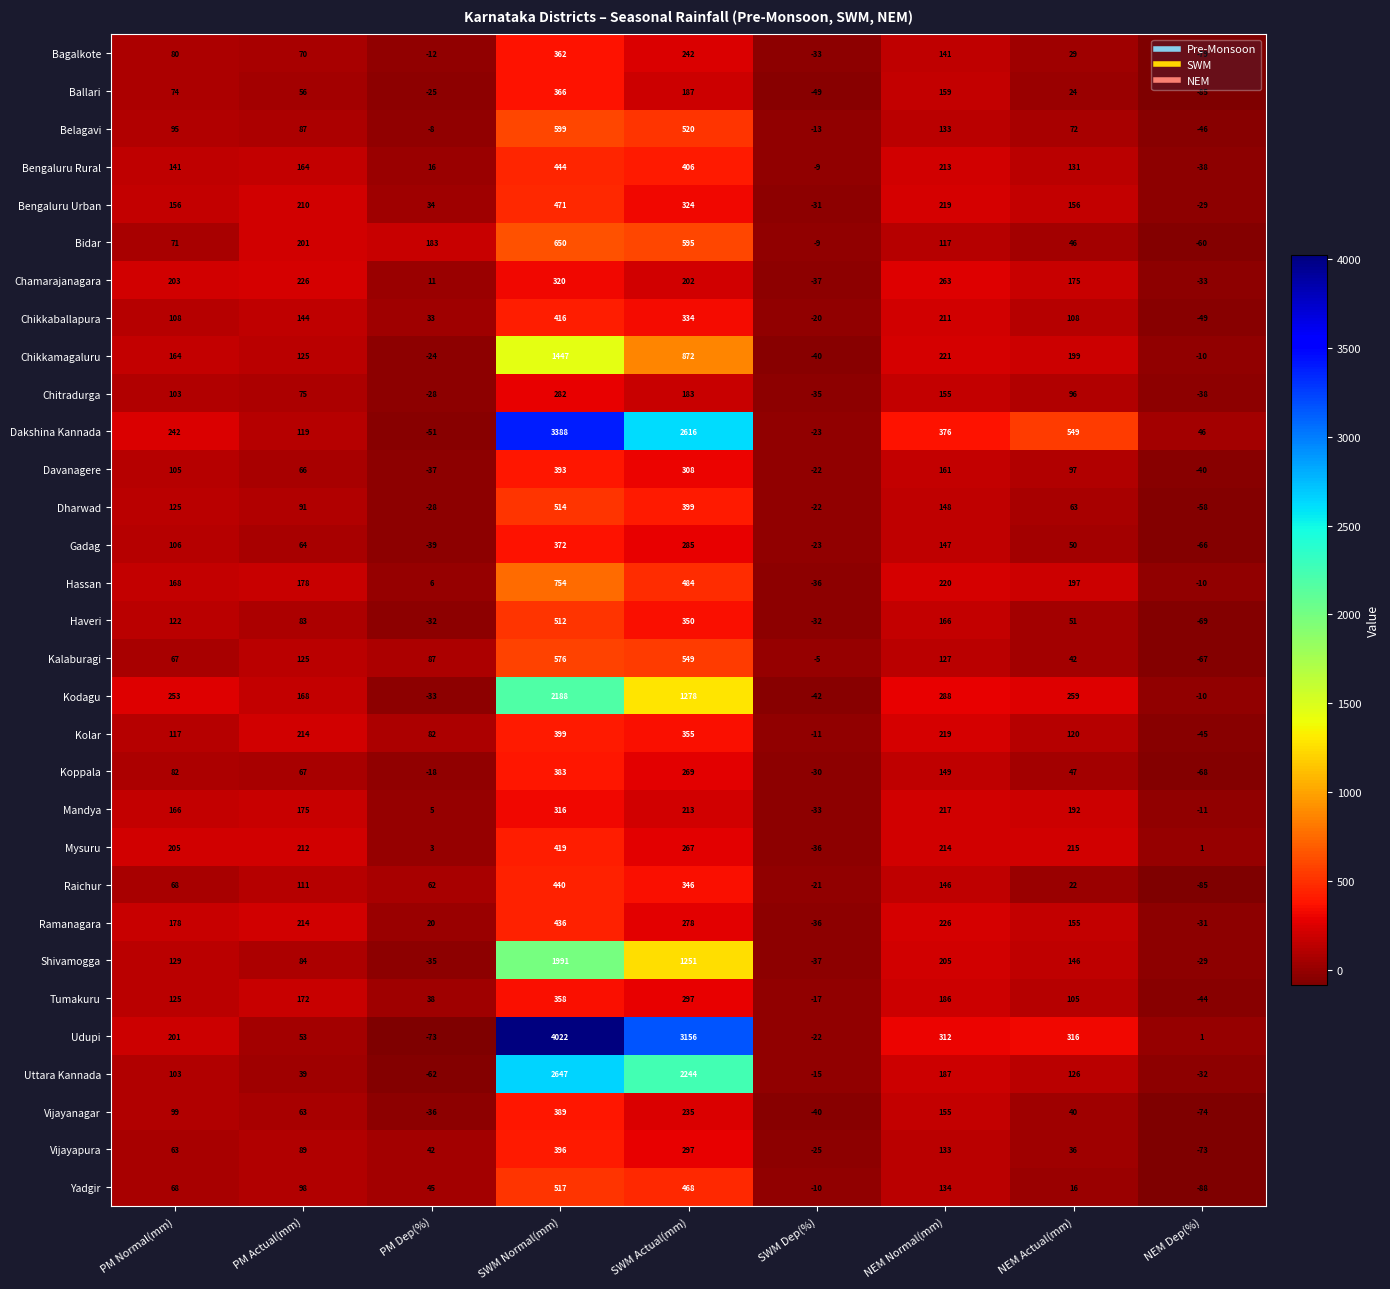

The Chikkaballapura series shows -8 at SWM Dep(%). True or false?

False